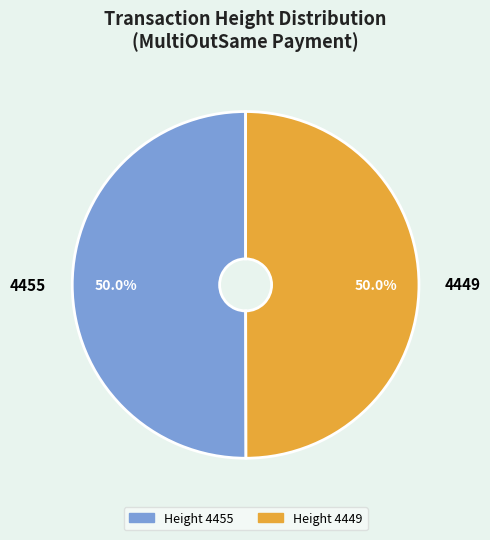

To the nearest percent, what is the combined percentage of 4455 and 4449?

100%